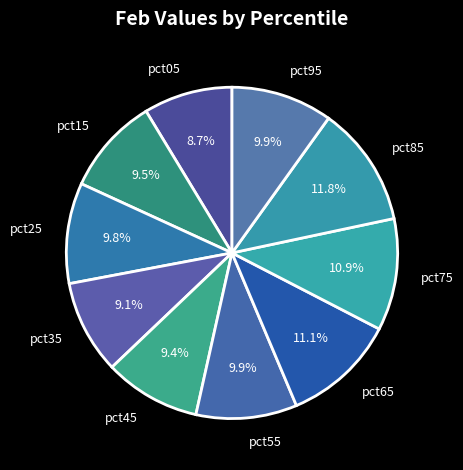

To the nearest percent, what is the difference between the largest and smallest slice percentages?

3%